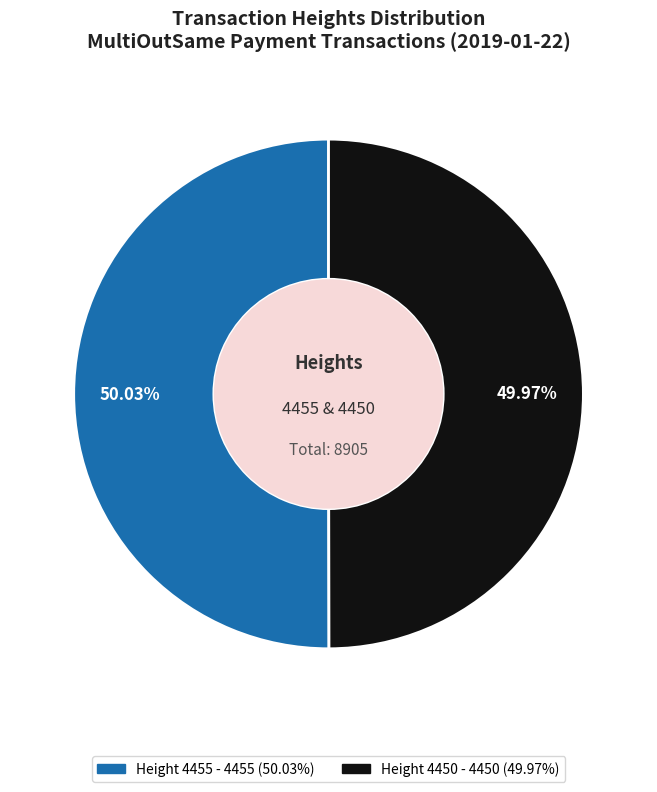

Approximately how many times larger is the value at Height 4455 compared to Height 4450?

1.0